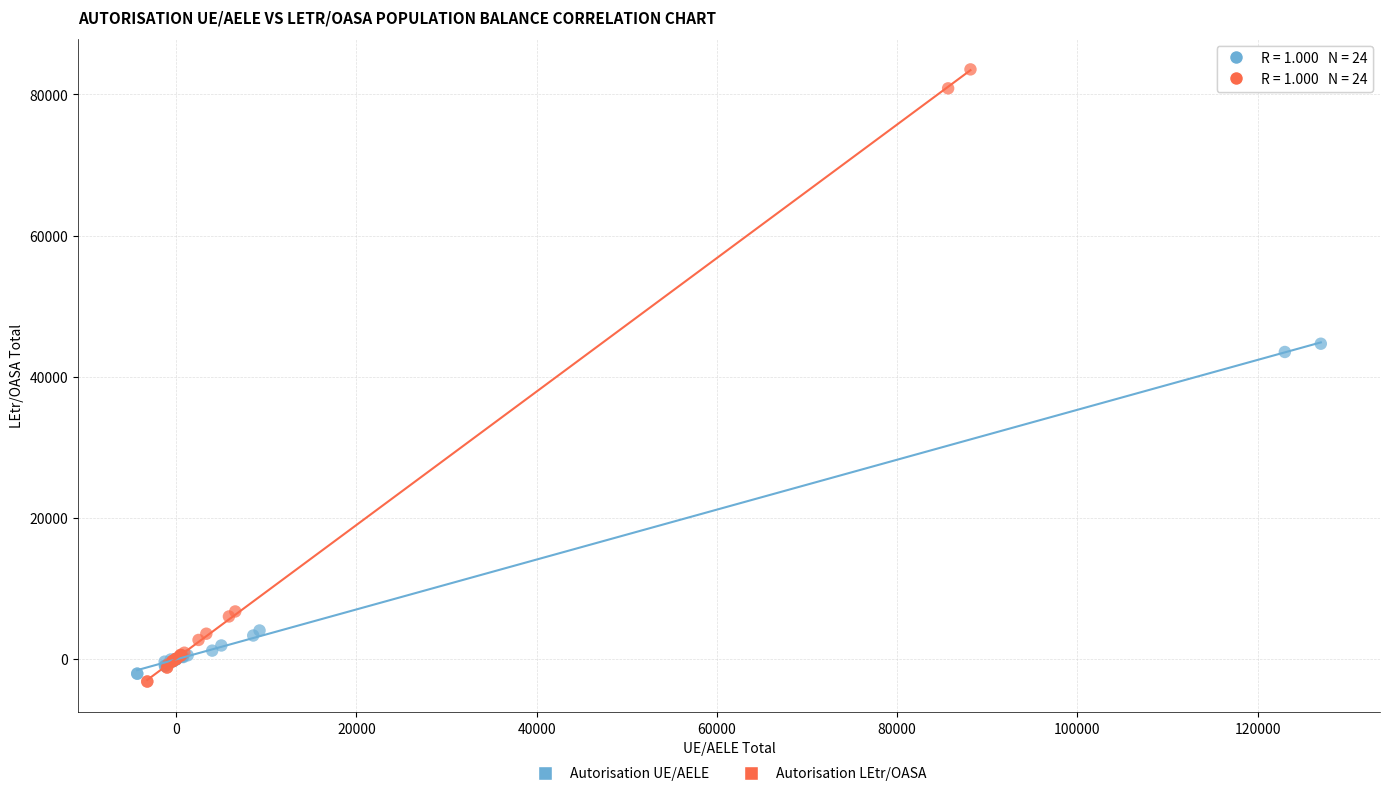

Which series contains the lowest Y value?

Autorisation LEtr/OASA